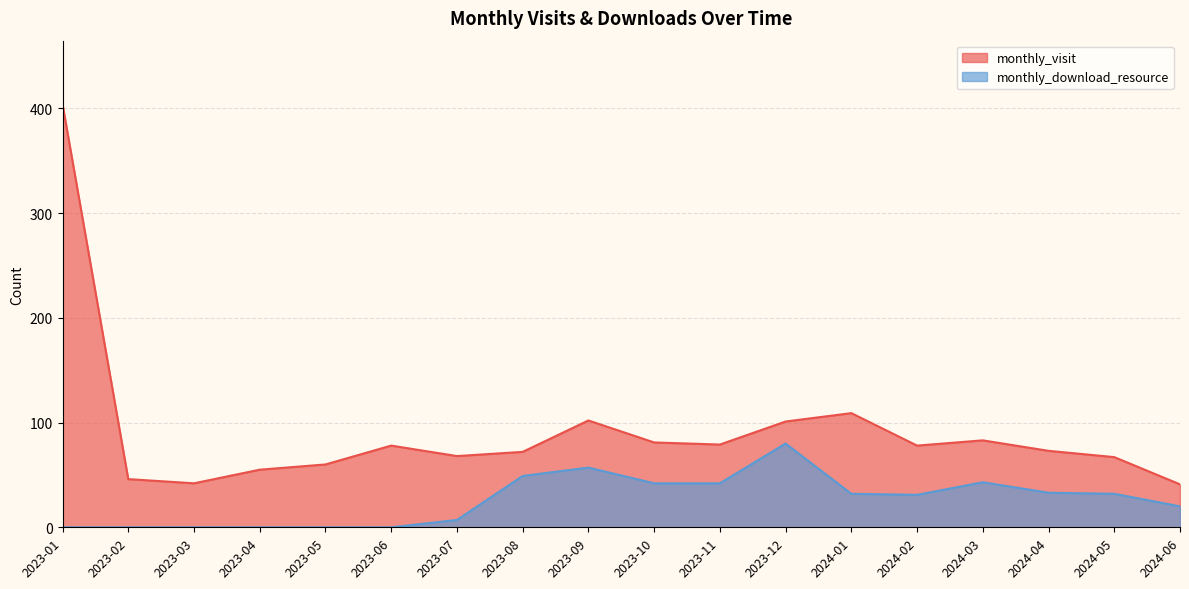

At which label is monthly_visit closest to 222?

2024-01